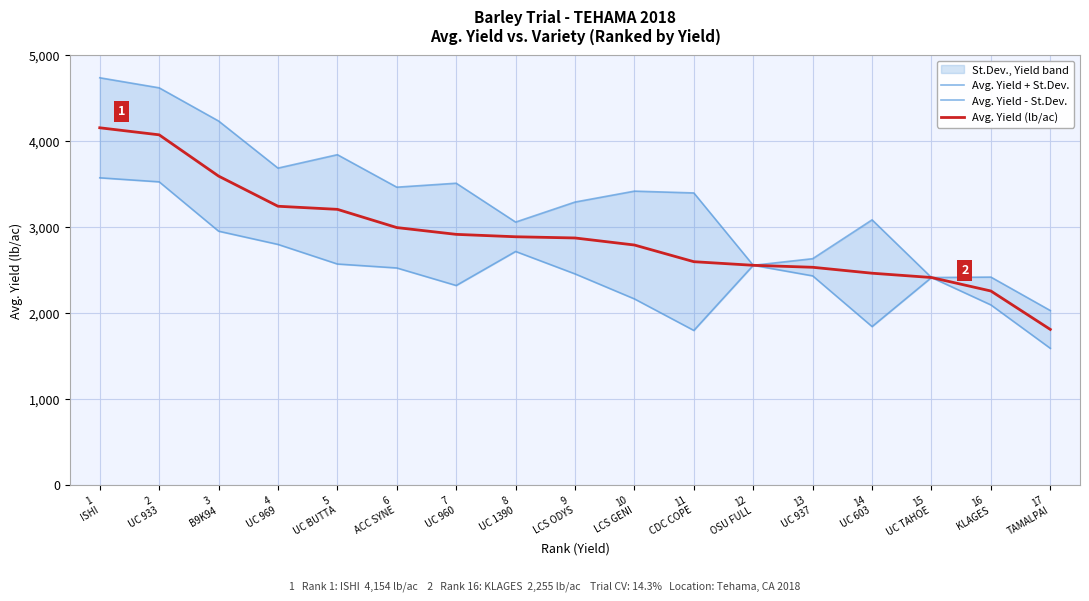

True or false: Avg. Yield - St.Dev. has a value of 1311 at 9
LCS ODYS.

False